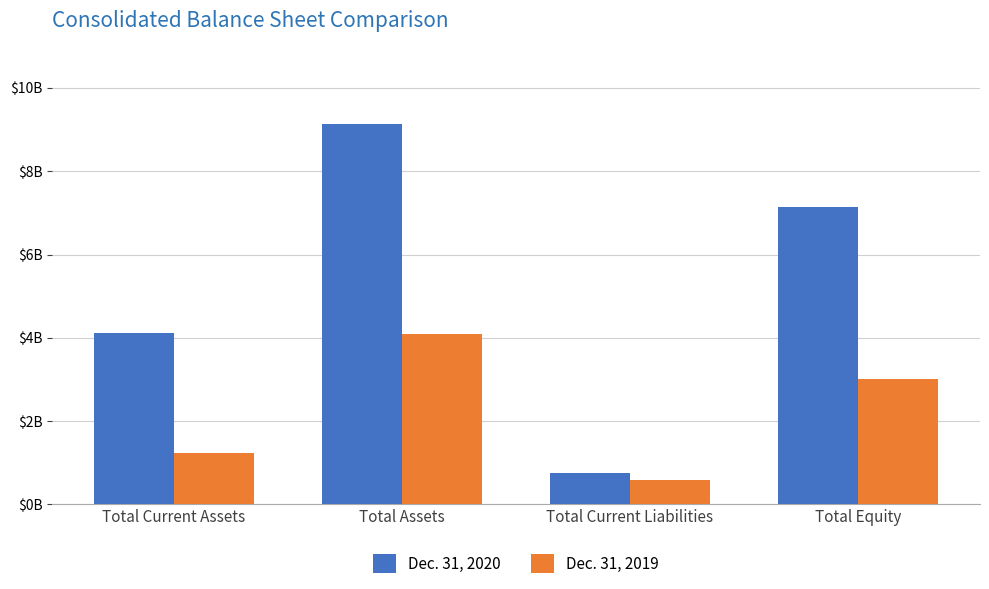

Between Total Current Assets and Total Current Liabilities, which series saw the biggest shift?

Dec. 31, 2020